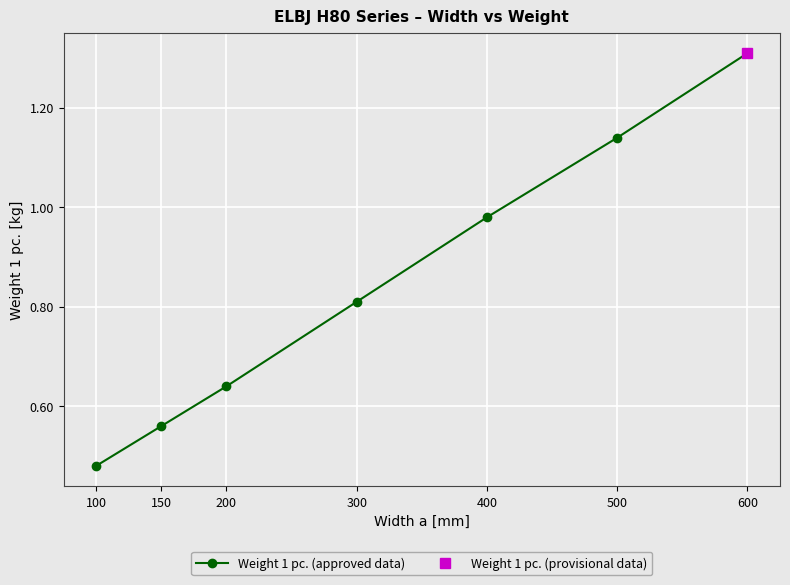

Reading right to left, what are all the values shown in this chart?

600=1.3	500=1.1	400=1.0	300=0.8	200=0.6	150=0.6	100=0.5